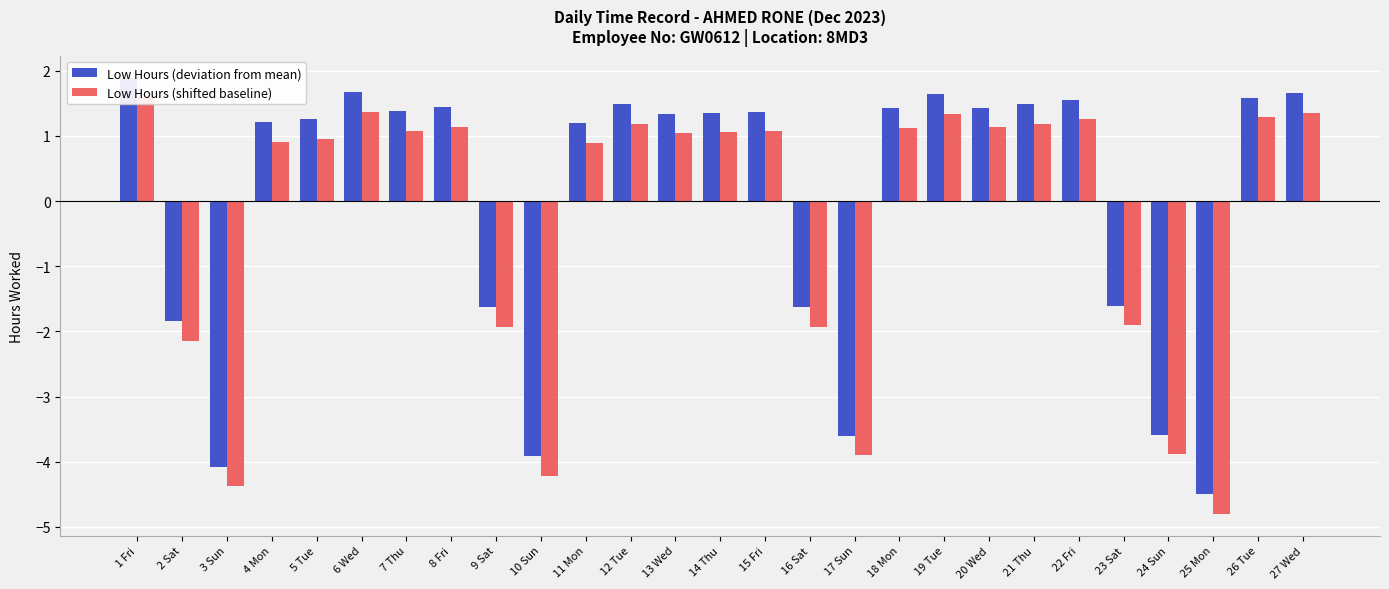

The value of Low Hours (shifted baseline) at 23 Sat is -1.9. True or false?

True